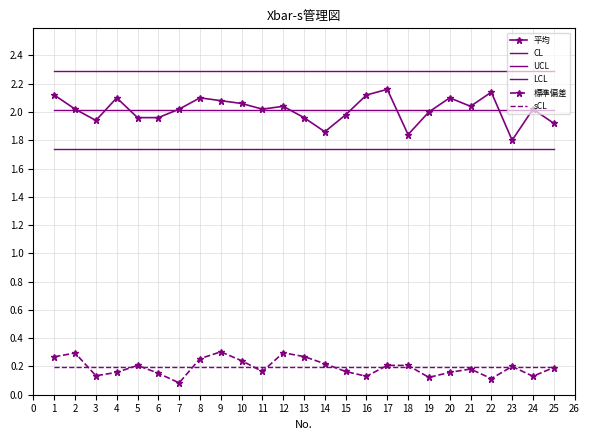

Is this an area chart (filled region under the line)?

No